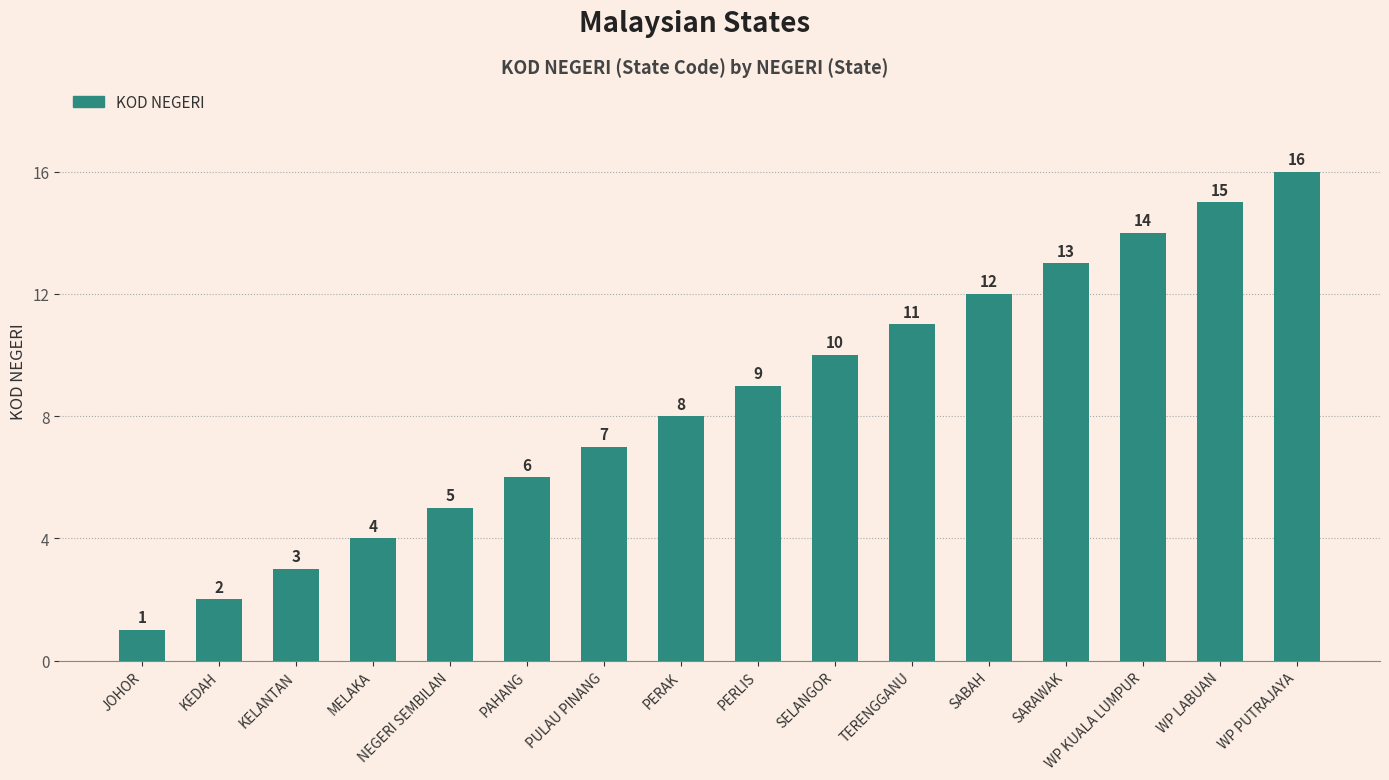

Is it true that the value at WP LABUAN is 6?

False